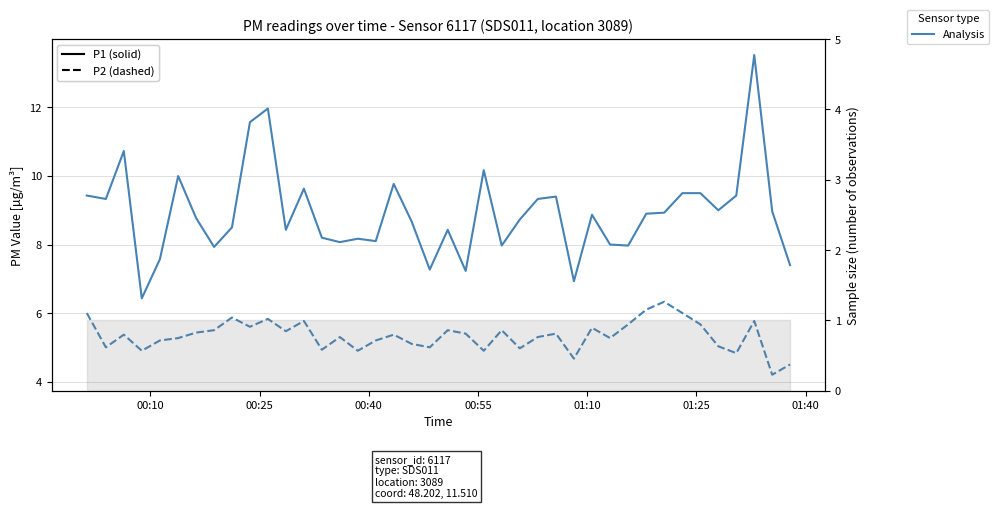

How many lines are shown in the chart?

2